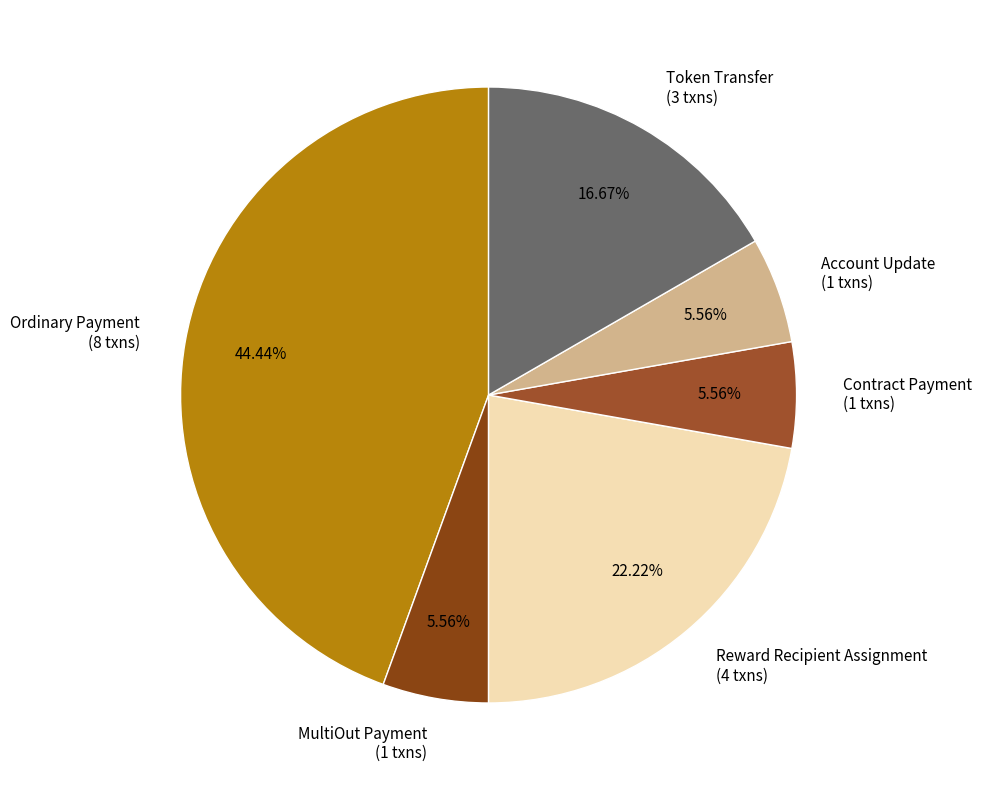

To the nearest percent, what percentage of the pie is Ordinary Payment?

44%